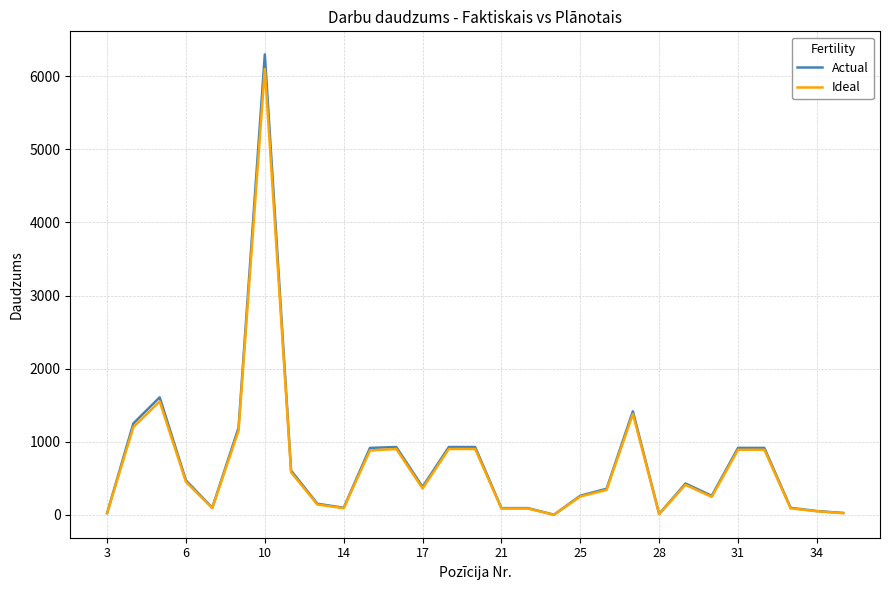

What is the maximum value shown in the chart?

6300